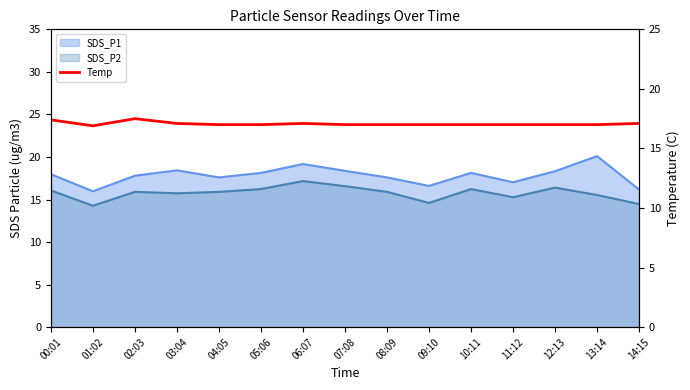

Approximately how many times larger is the value at 02:03 compared to 07:08?

1.0